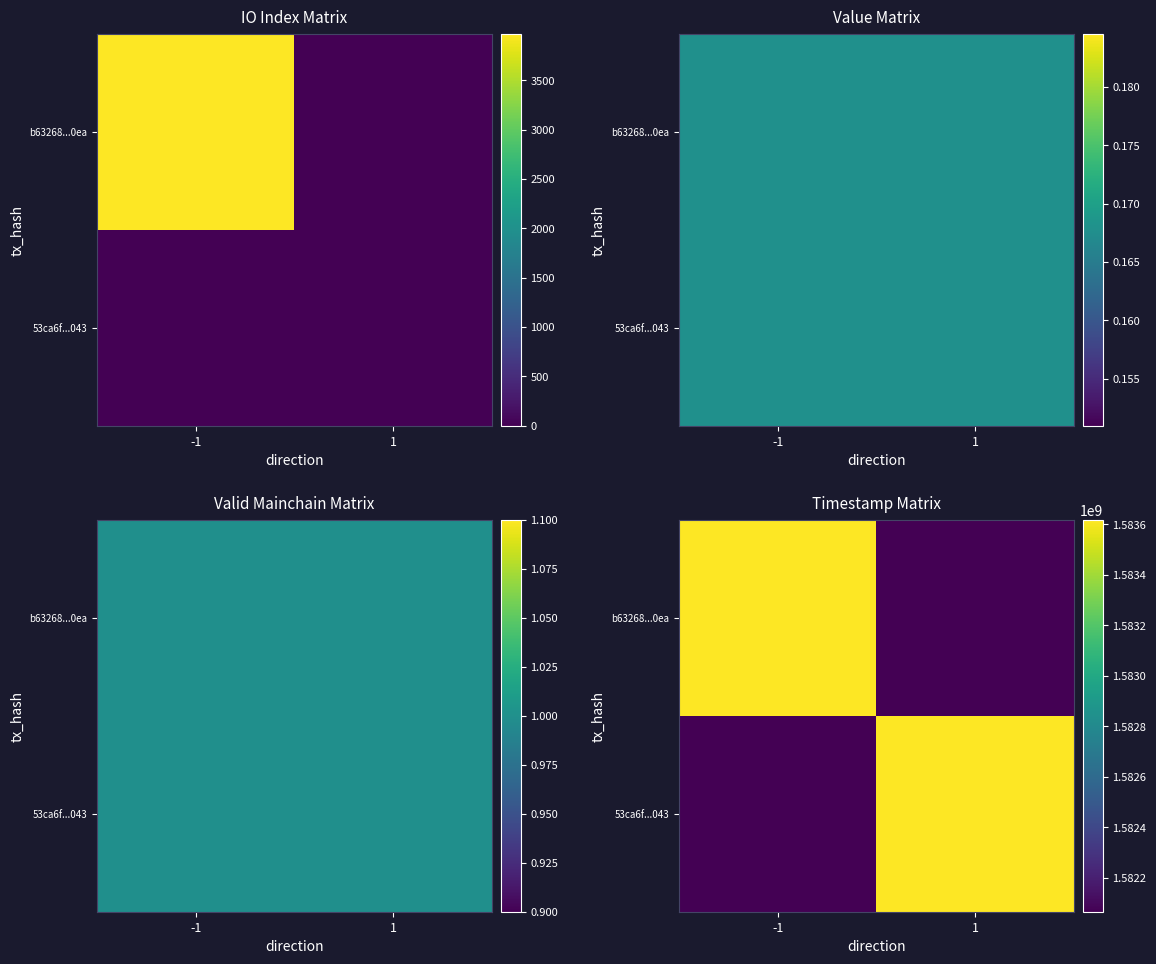

Between -1 and 1, which is larger?

-1